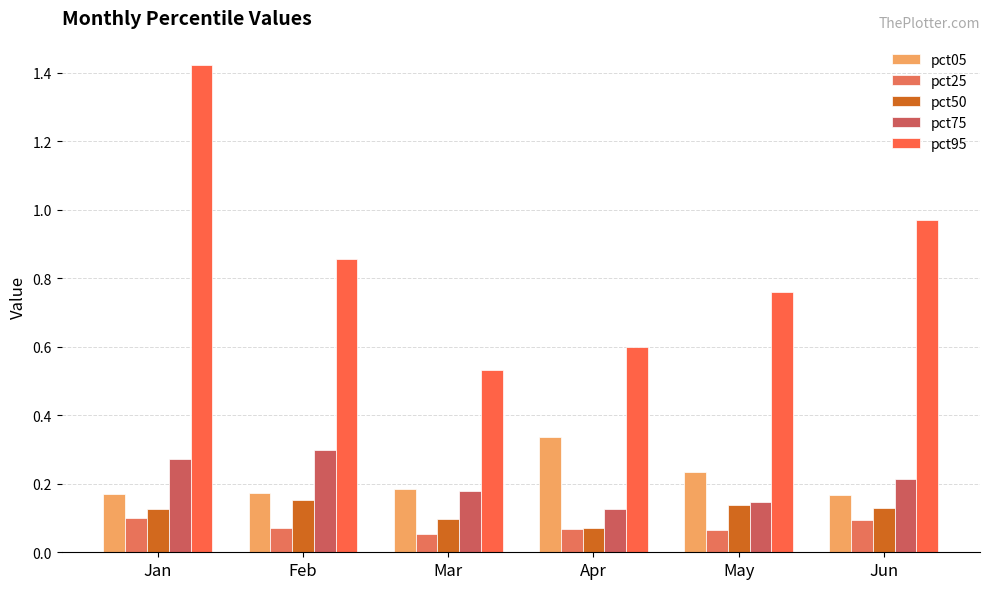

What is the sum of the pct25 values at Jan and Feb?

0.2